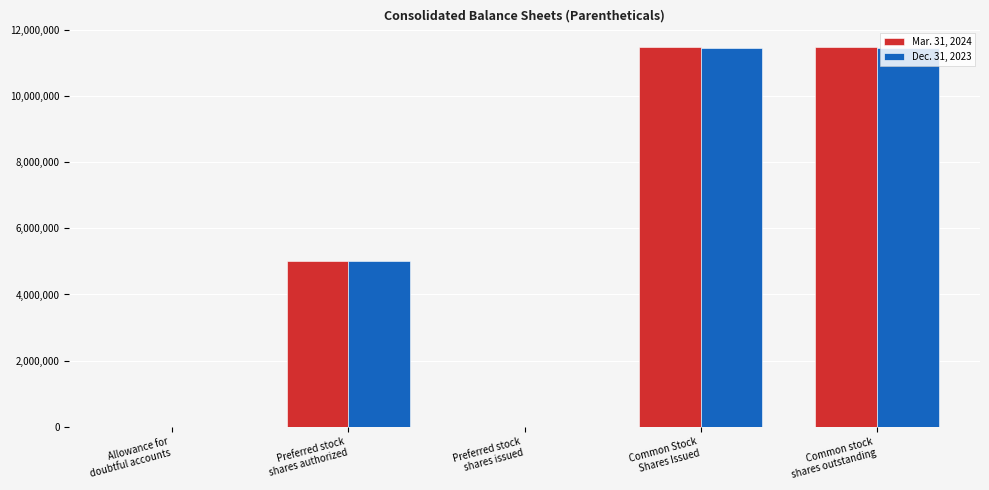

List the series in order of their peak value, highest first.

Mar. 31, 2024, Dec. 31, 2023